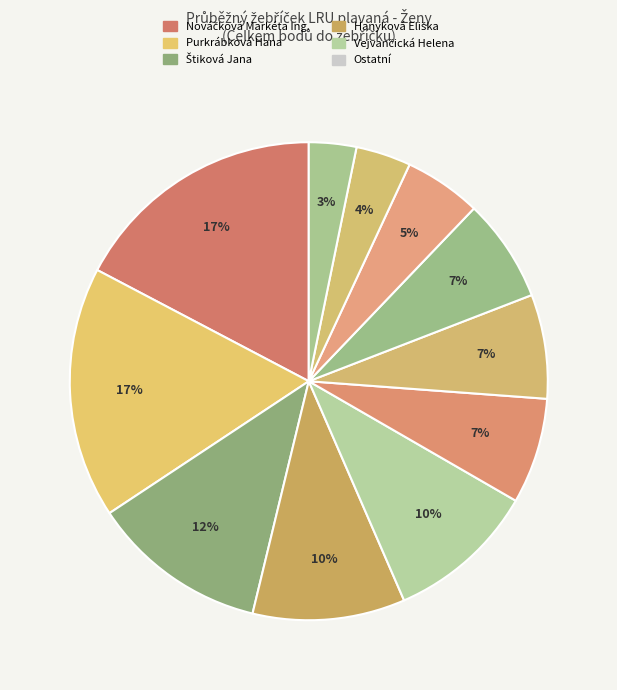

How many segments does this pie chart have?

11